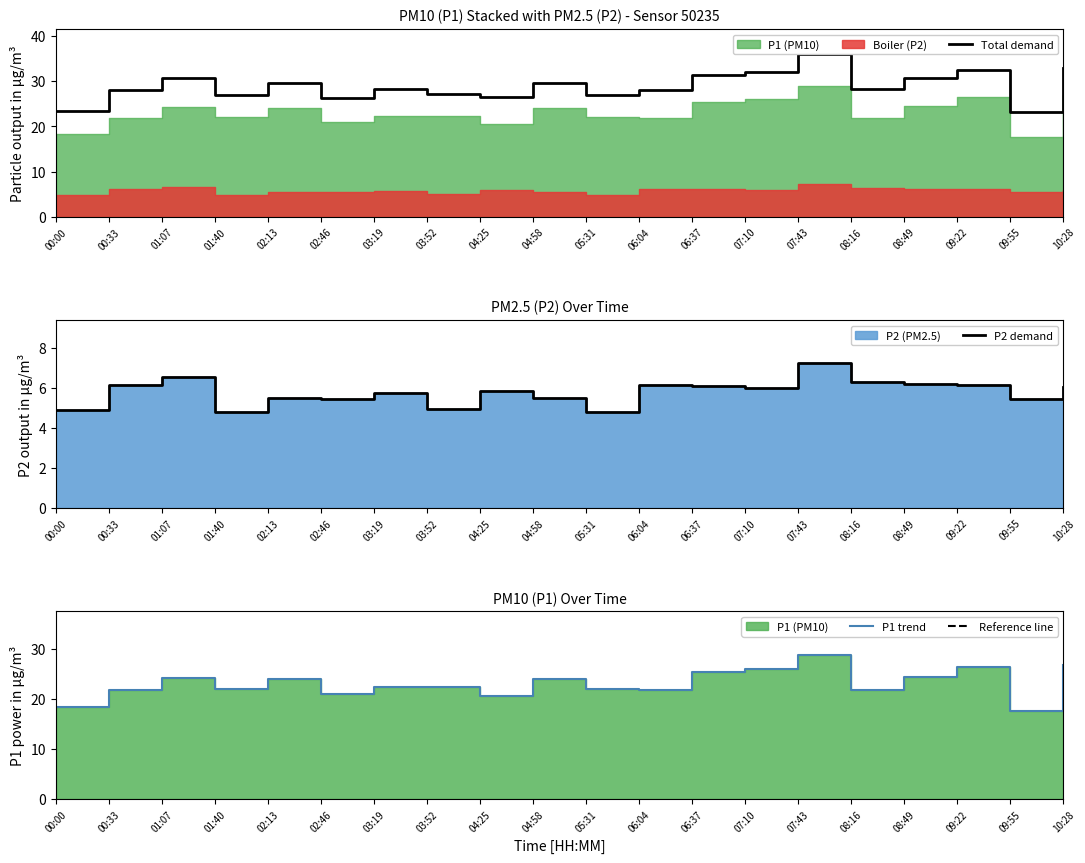

What is the maximum value for P2 demand?

7.2